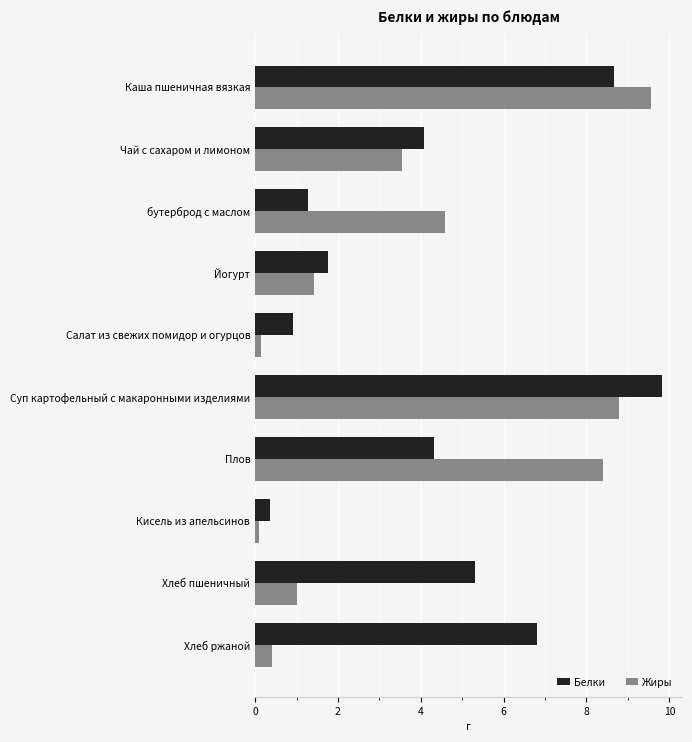

Between Салат из свежих помидор и огурцов and Суп картофельный с макаронными изделиями, which series saw the biggest shift?

Белки